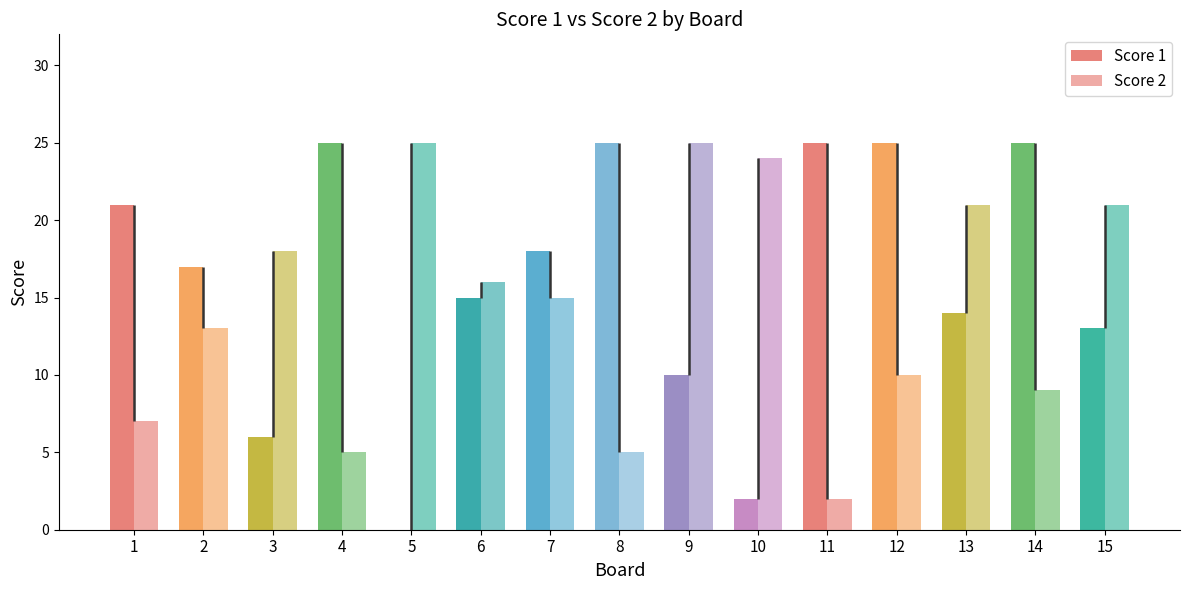

Are the bars grouped side by side (vs. stacked)?

Yes